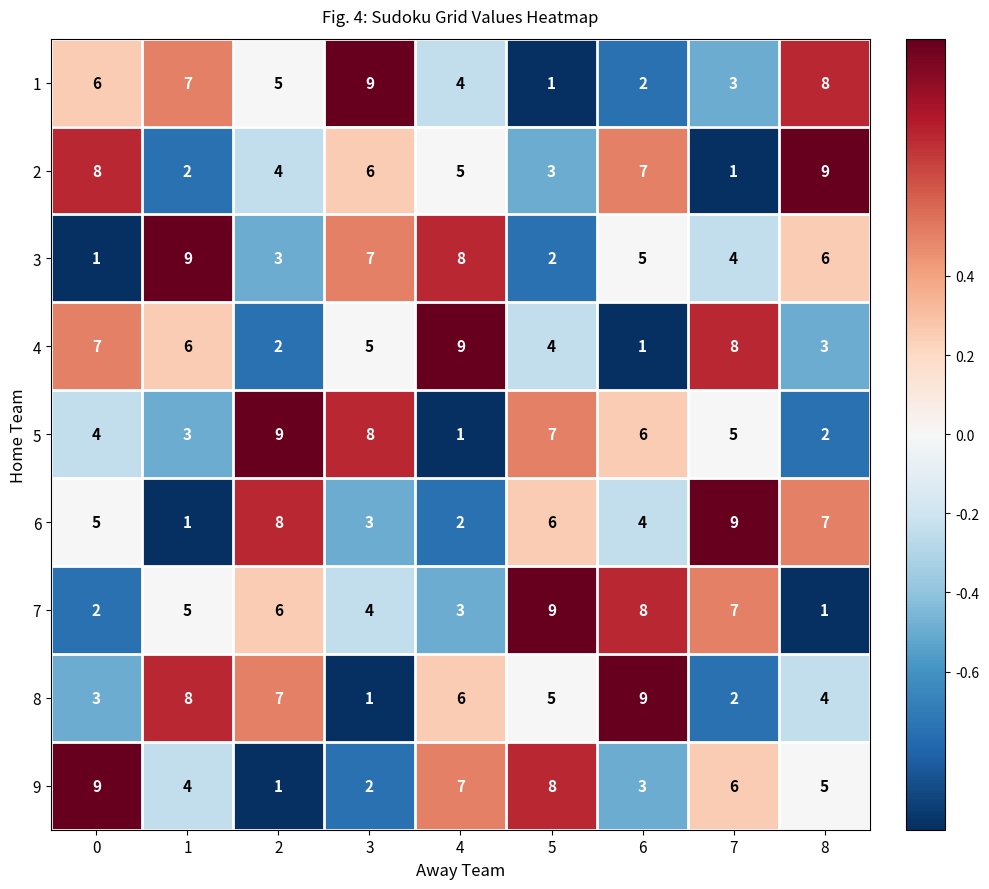

At how many categories does at least one series exceed 7?

9